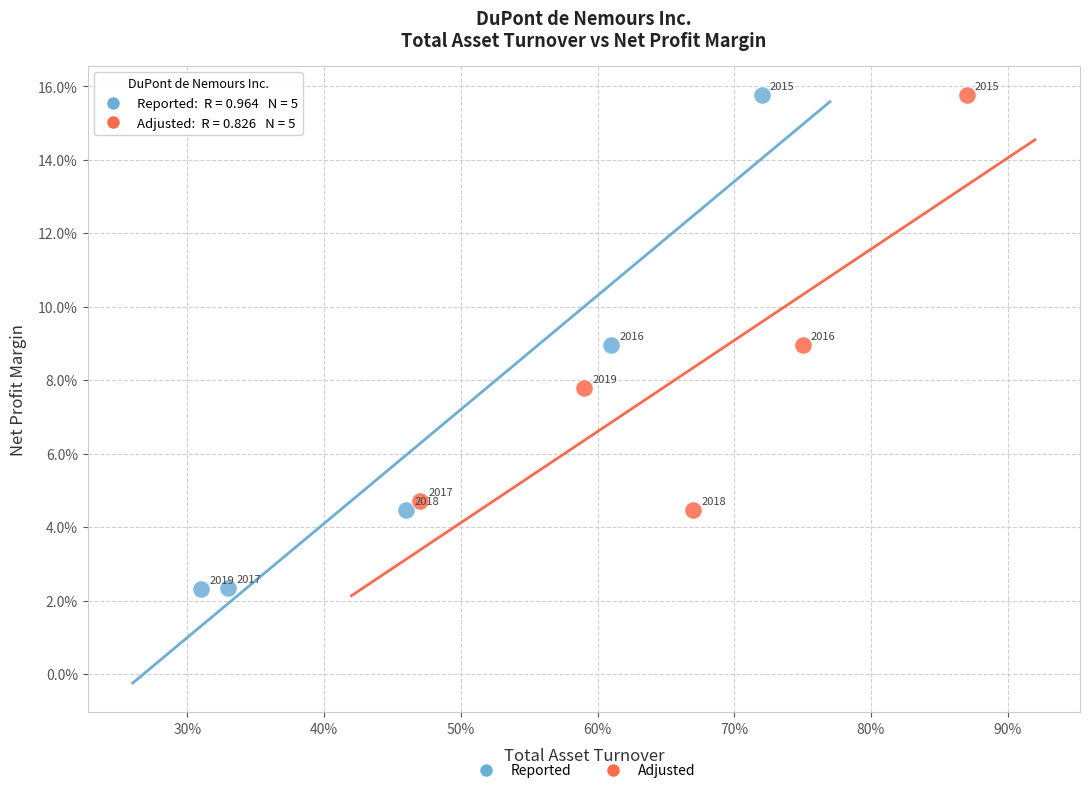

What are all the series names shown in the legend?

Reported, Adjusted